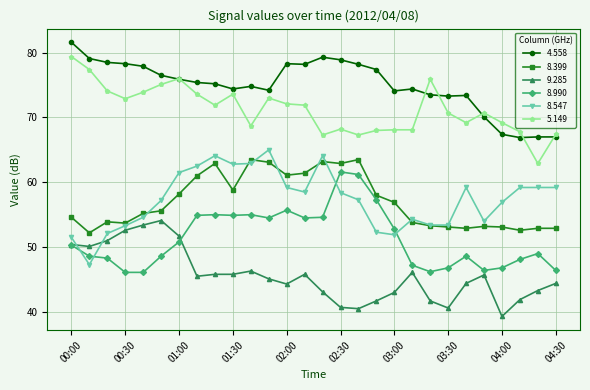

True or false: 8.547 has more than 0 interior local peaks.

True